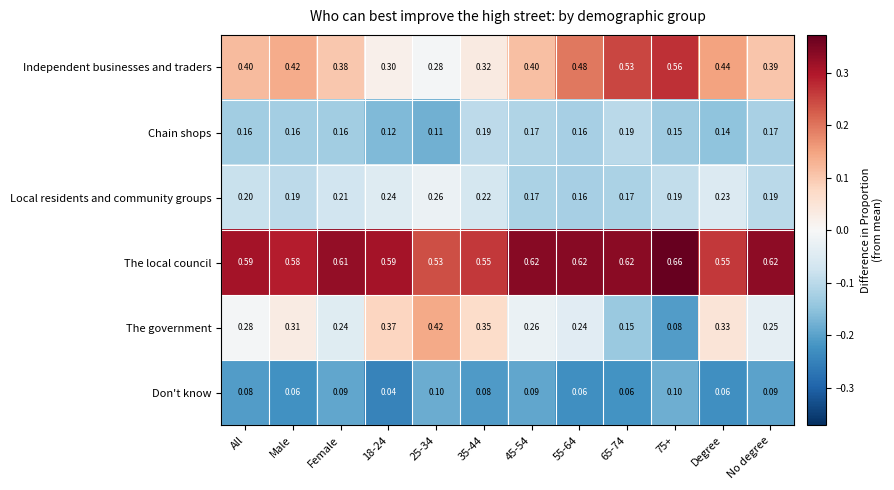

Rank the series by their maximum value, from highest to lowest.

The local council, Independent businesses and traders, The government, Local residents and community groups, Chain shops, Don't know